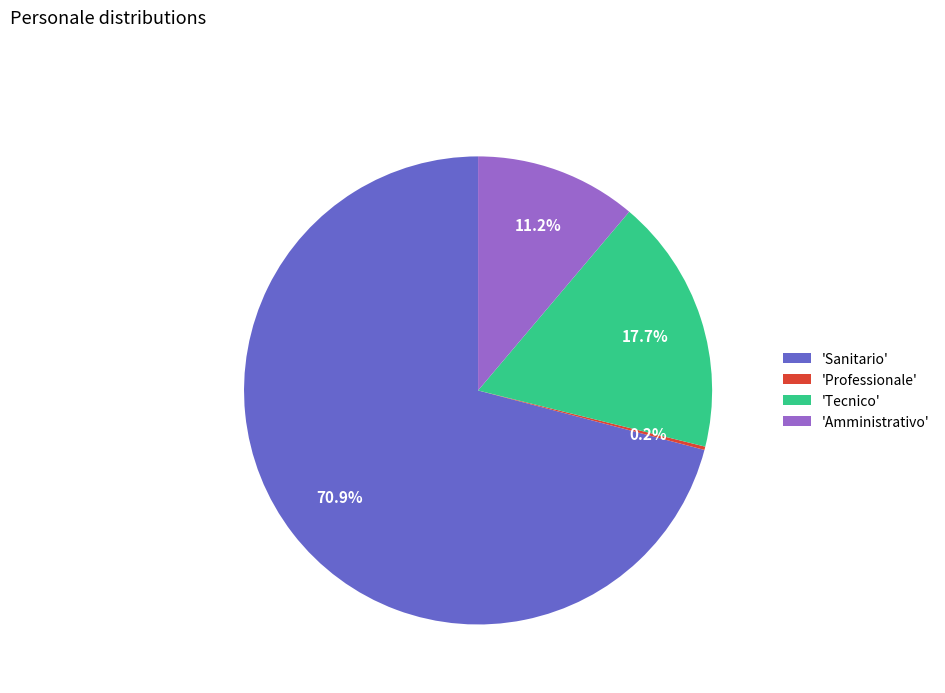

Which has a higher value, 'Amministrativo' or 'Sanitario'?

'Sanitario'